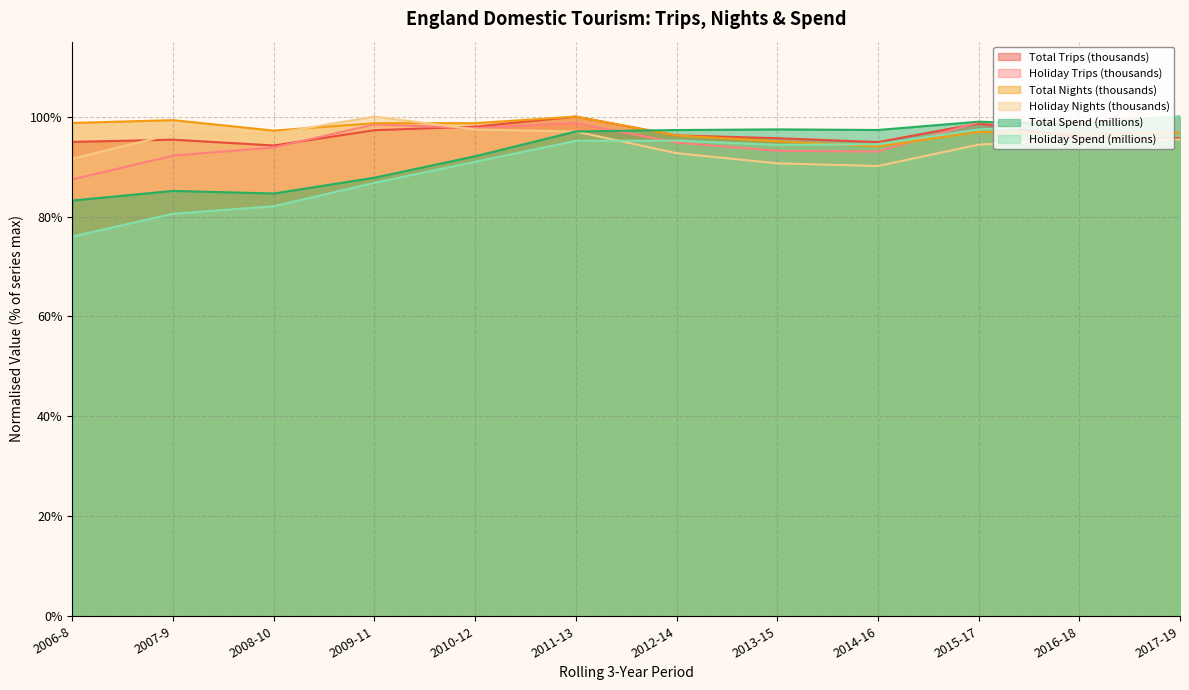

What is the average value of the Holiday Trips (thousands) series?

1.0